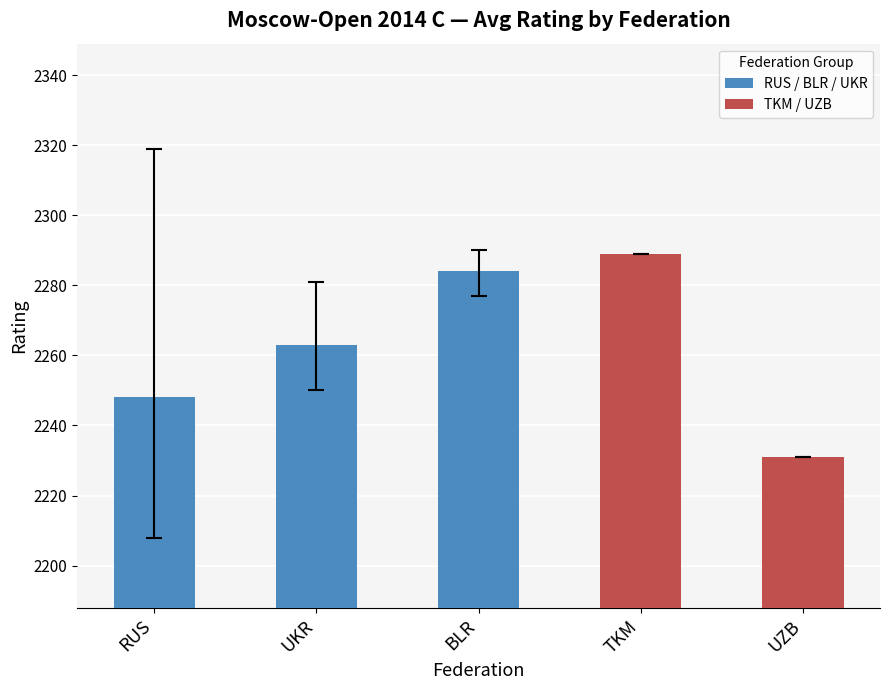

What is the sum of all values?

11315